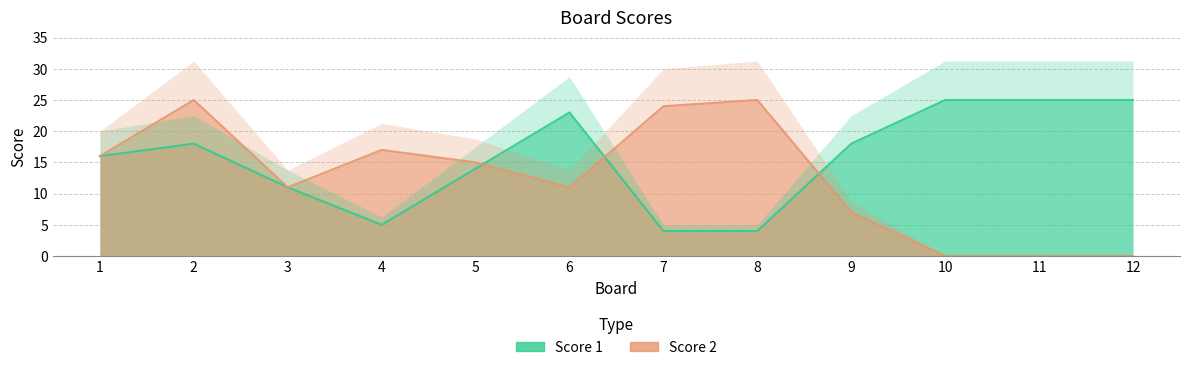

Does the chart display data point markers on the line(s)?

No